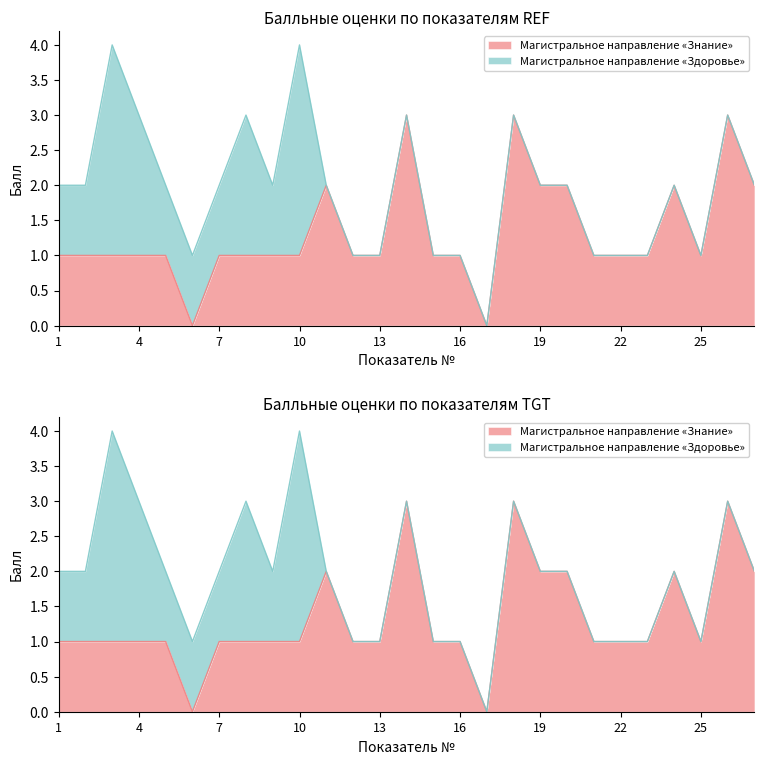

Is it true that the value at 21 is 1?

False